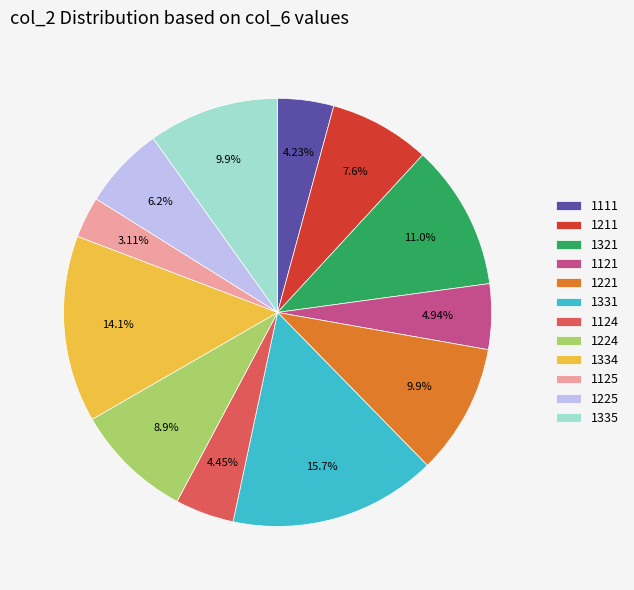

How many slices are in this pie chart?

12